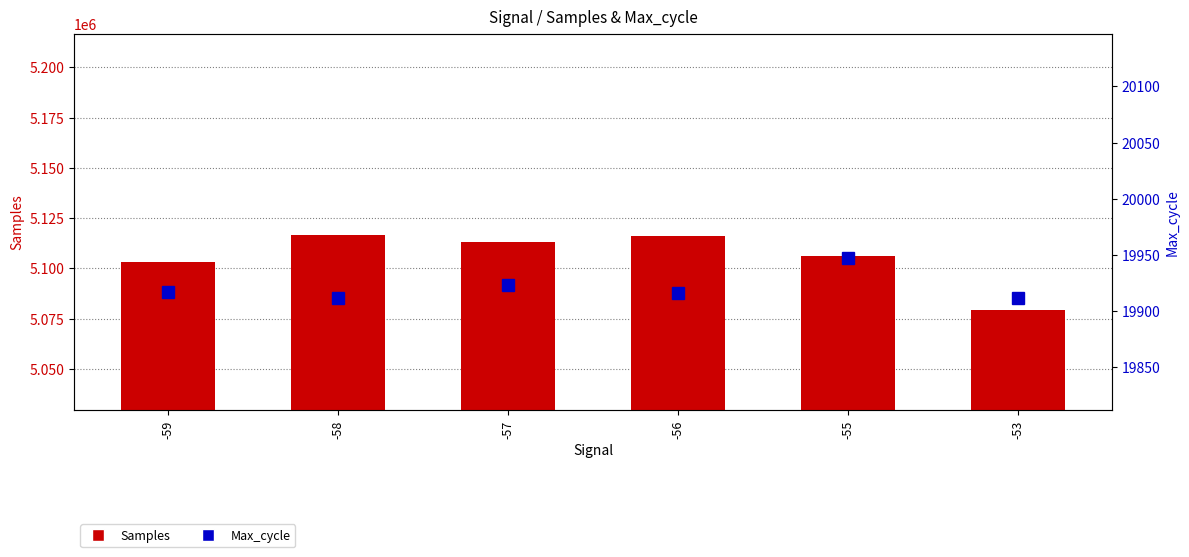

Read the Samples value at -56.

5116176